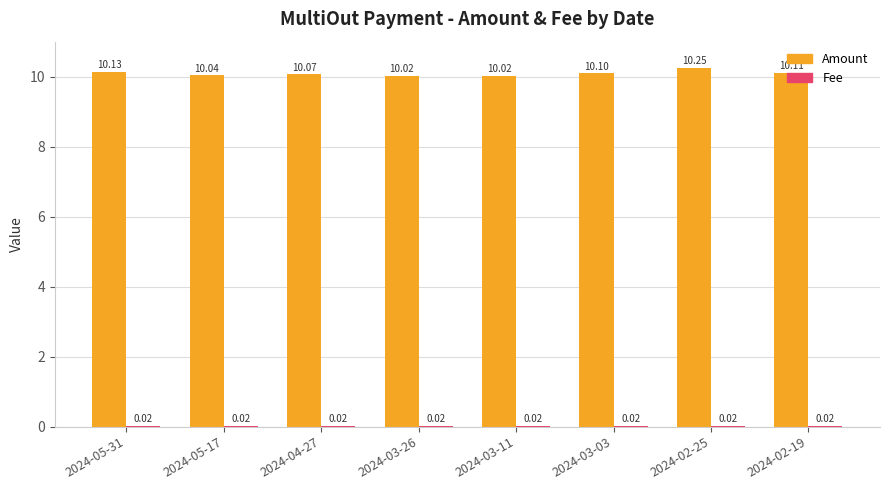

Which series changed the most between 2024-03-11 and 2024-03-03?

Amount